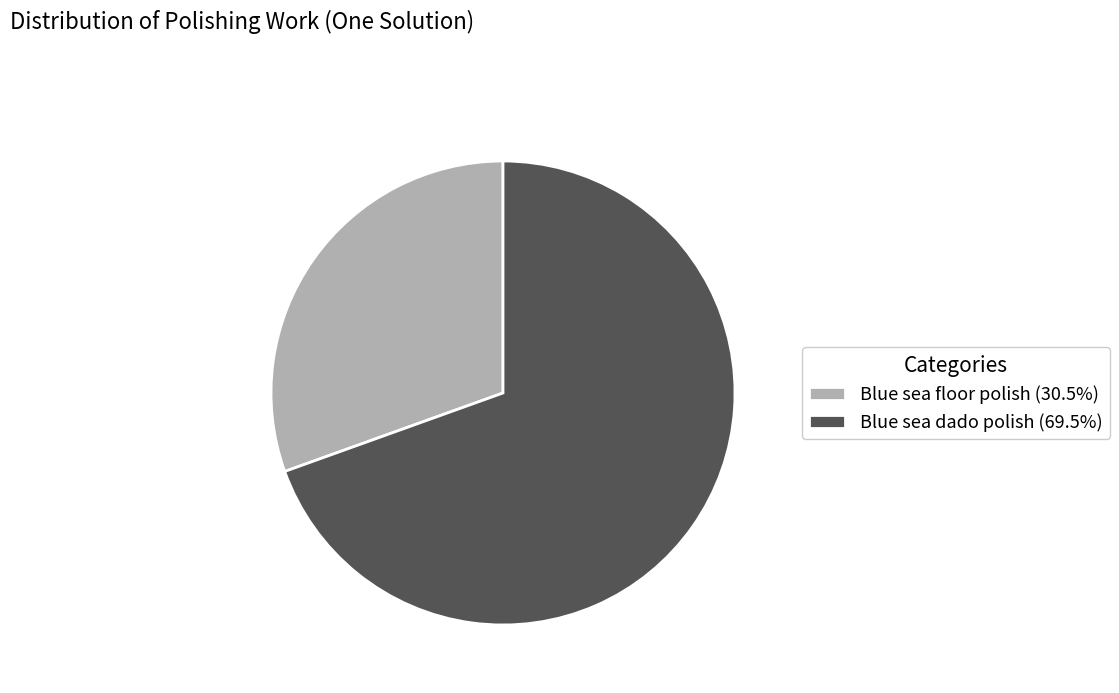

The Blue sea dado polish slice represents 70% of the pie. True or false?

True